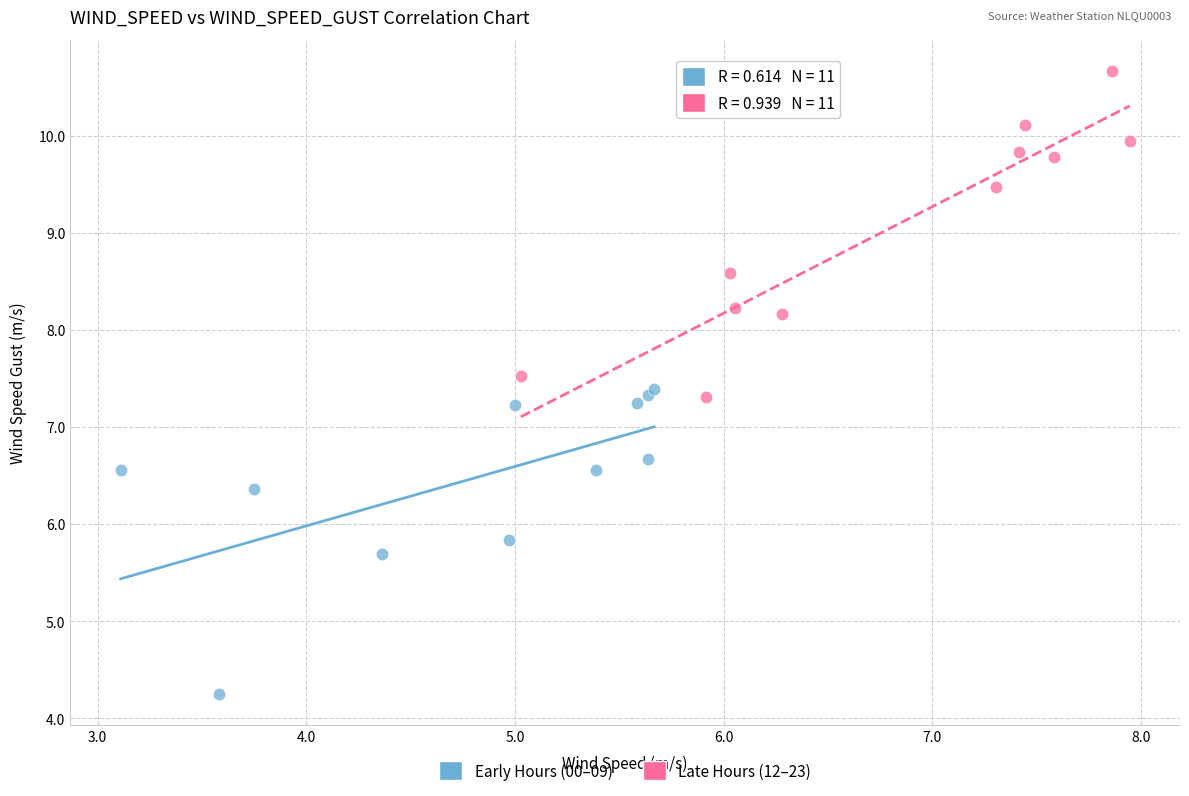

Which series contains the lowest Y value?

Early Hours (00–09)